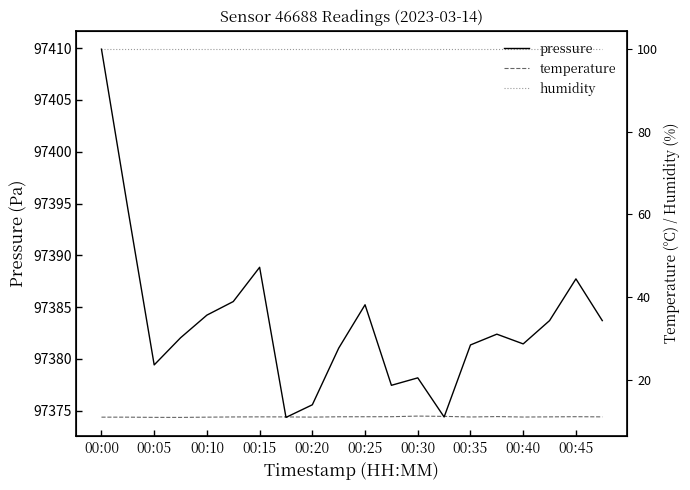

What are all the series names shown in the legend?

pressure, temperature, humidity